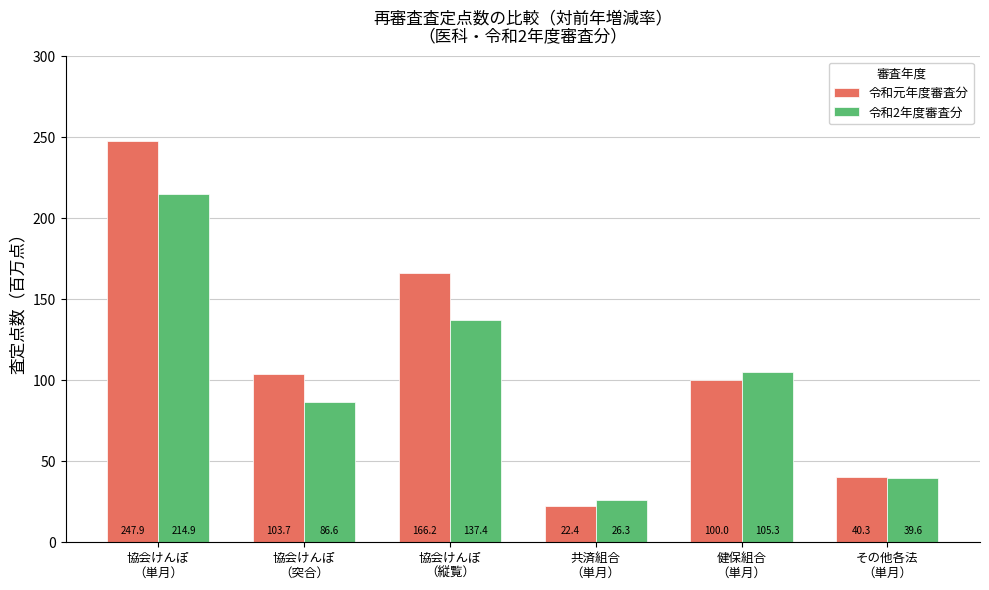

Are the bars horizontal?

No